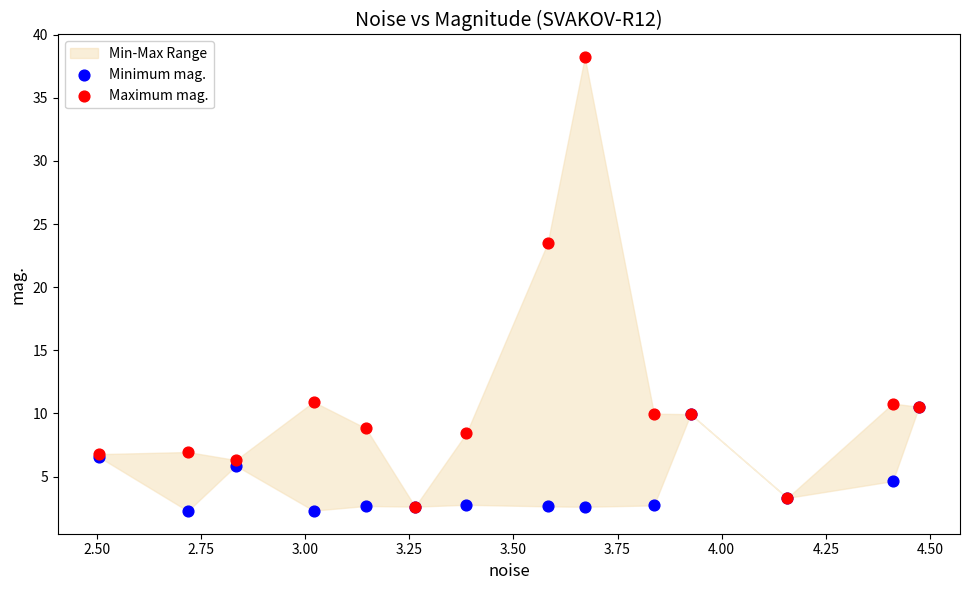

Which series has the largest Y range (max minus min)?

Maximum mag.